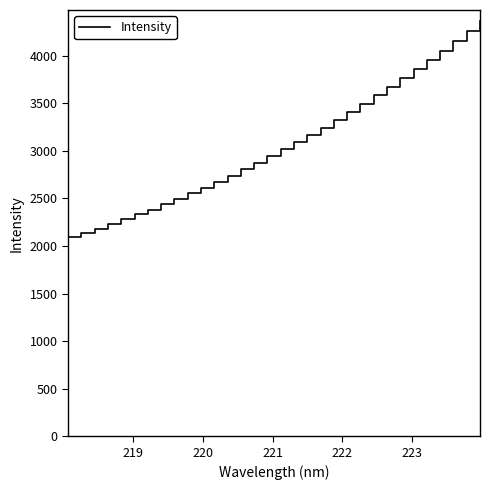

What is the sum of all values?

98232.1